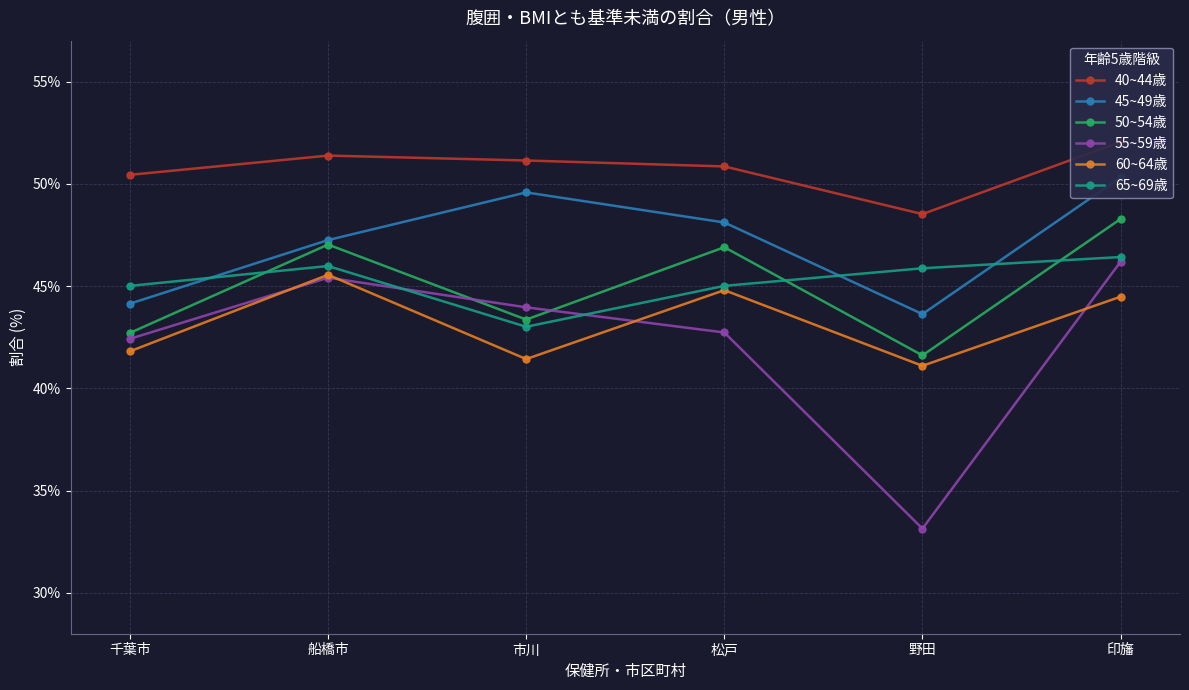

What is the average value of the 50~54歳 series?

45.0